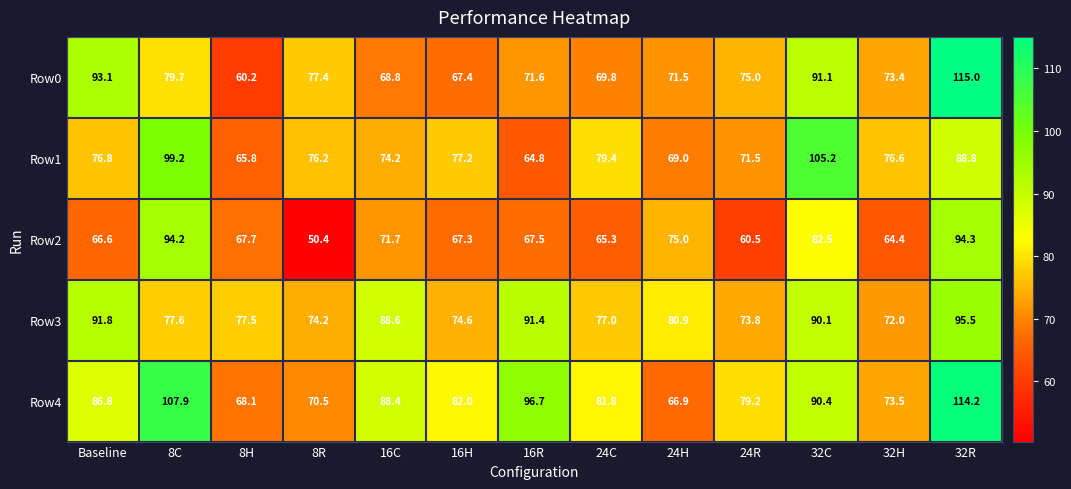

The Row1 series shows 119.1 at 24R. True or false?

False